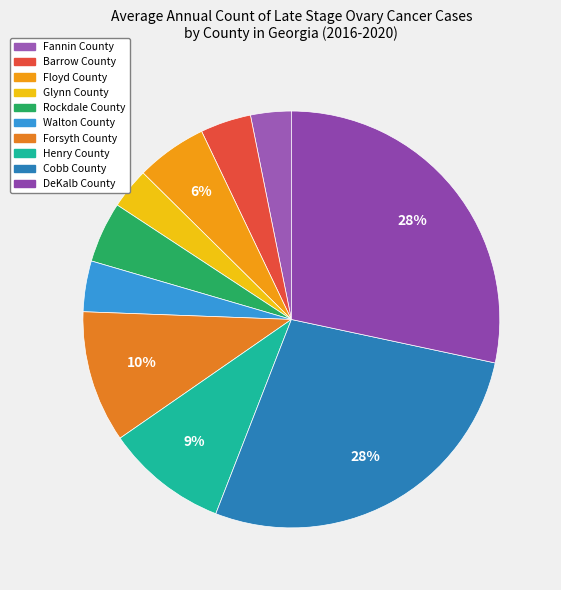

How many slices are in this pie chart?

10